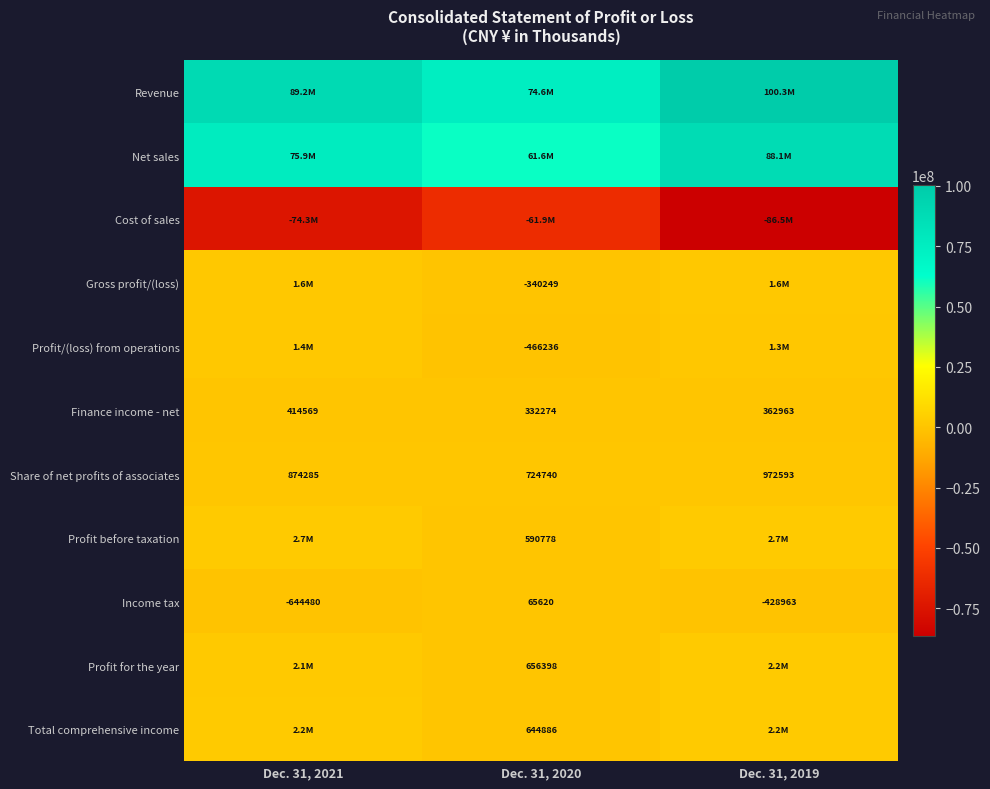

Is it true that Finance income - net equals 332274 at Dec. 31, 2020?

True